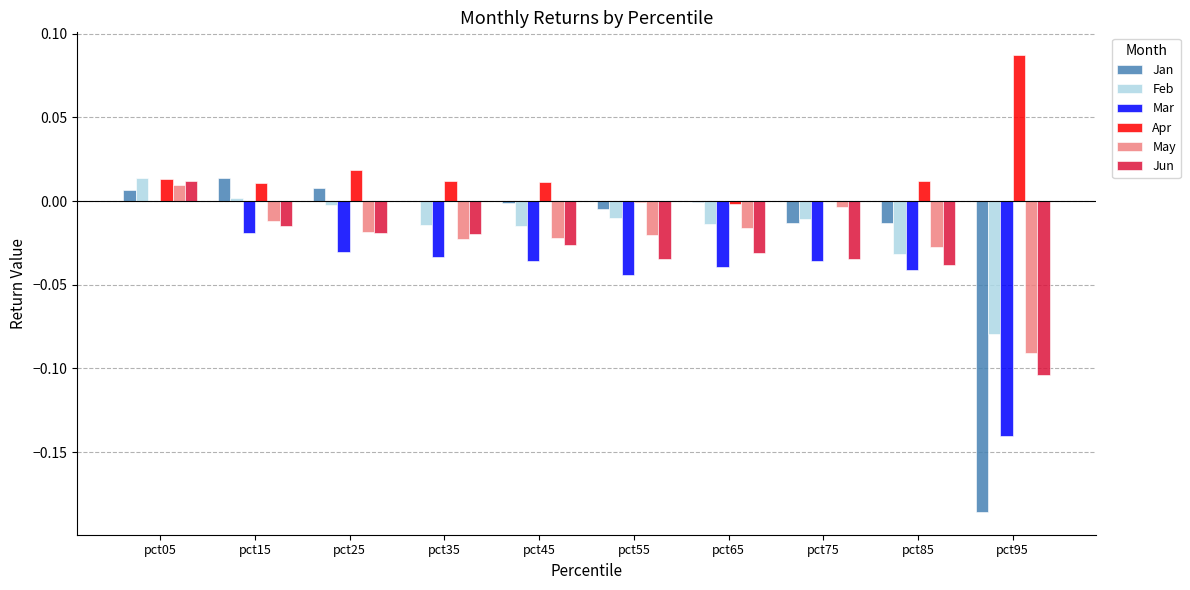

Which series has the largest range (max minus min)?

Jan